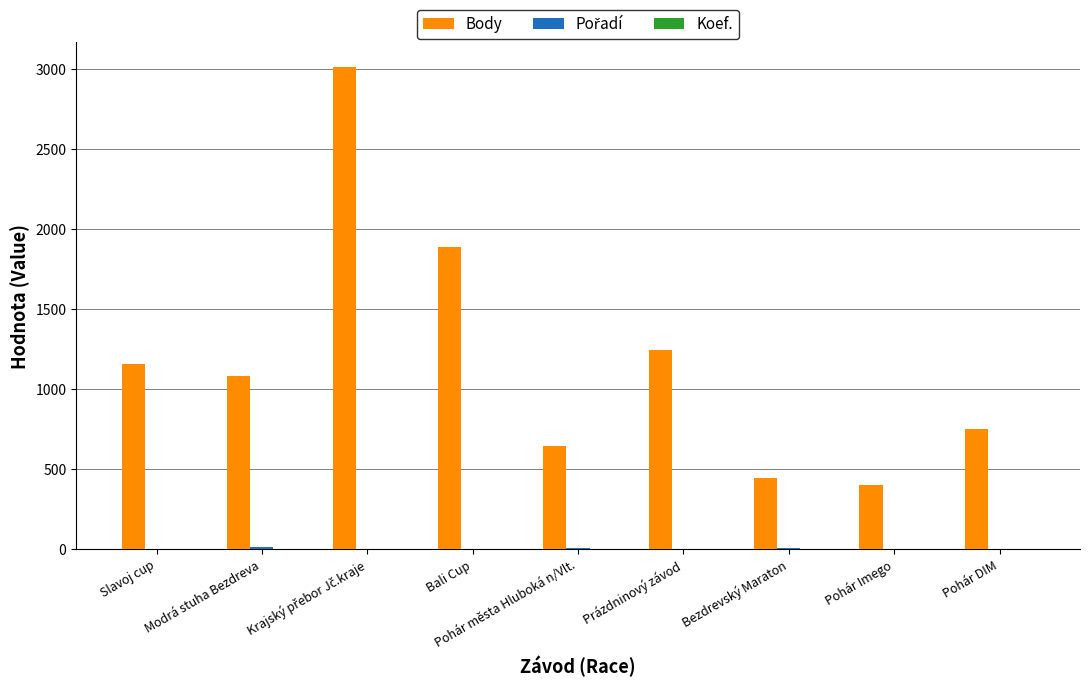

True or false: Body has a value of 754 at Pohár DIM.

True